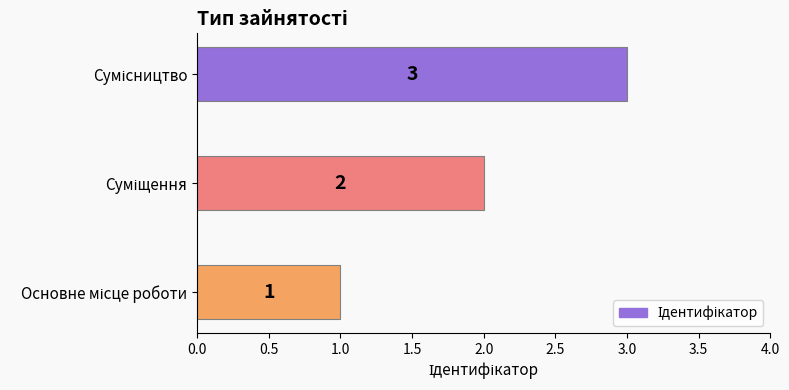

What is the greatest value displayed?

3